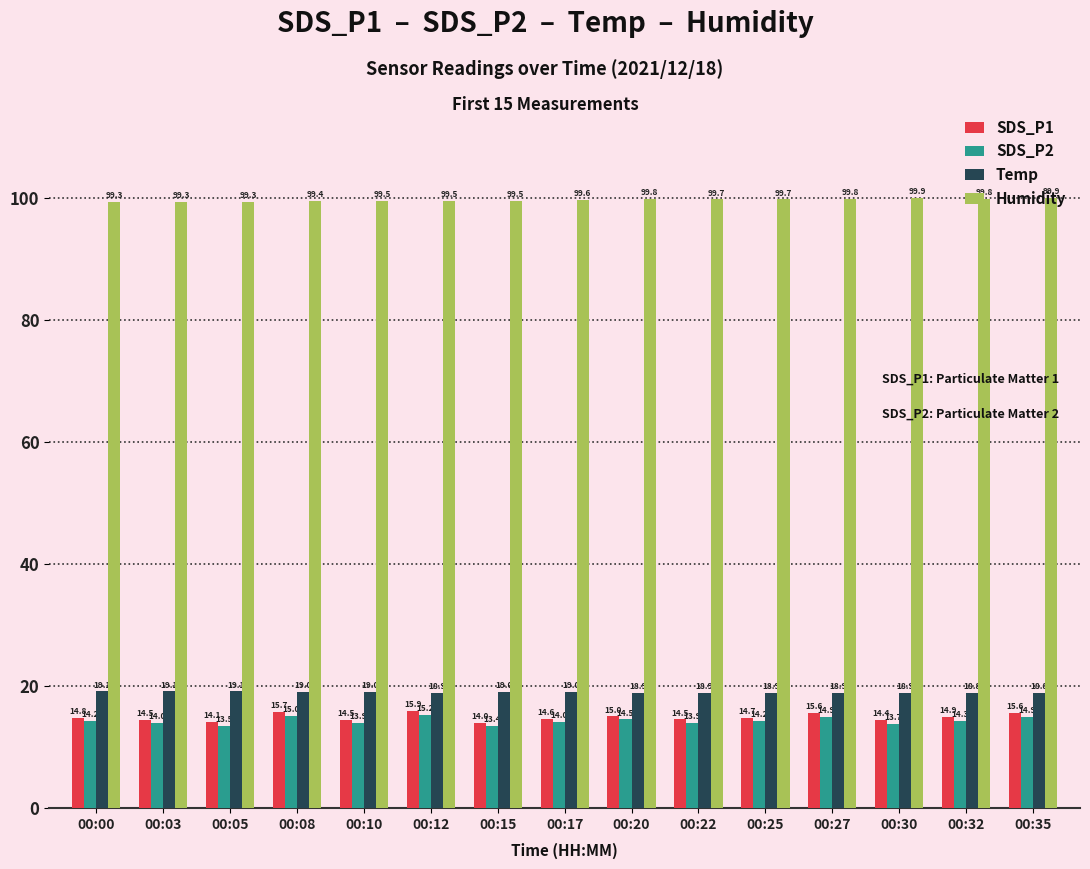

What is the maximum value shown in the chart?

99.9